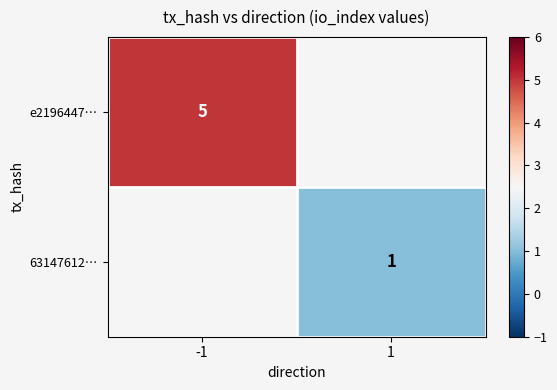

The e2196447… series shows 7 at -1. True or false?

False